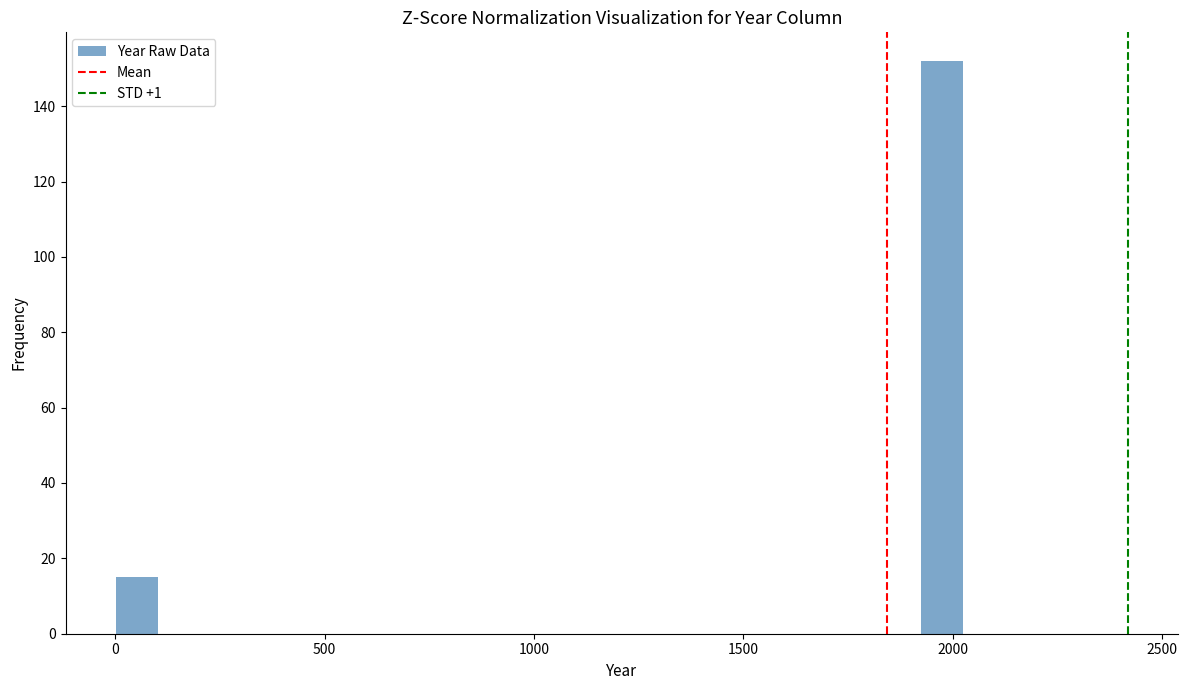

Read against the x-axis, roughly where is the centre of the tallest bar?

1950